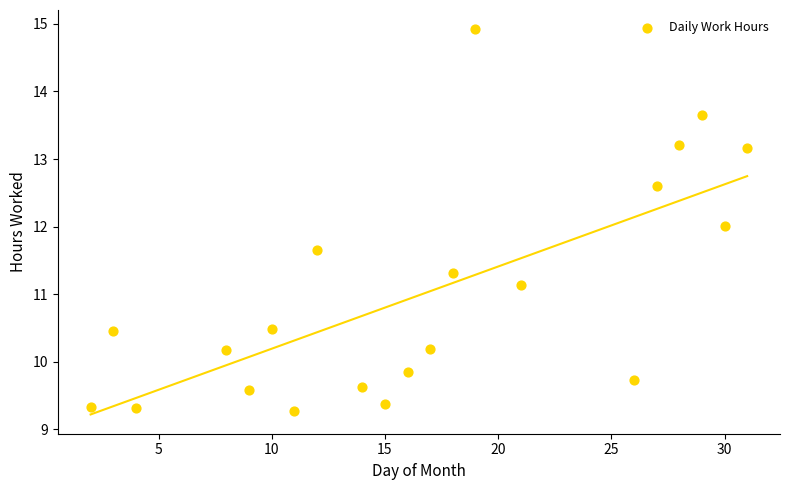

What is the range of X values (max minus min)?

29.0